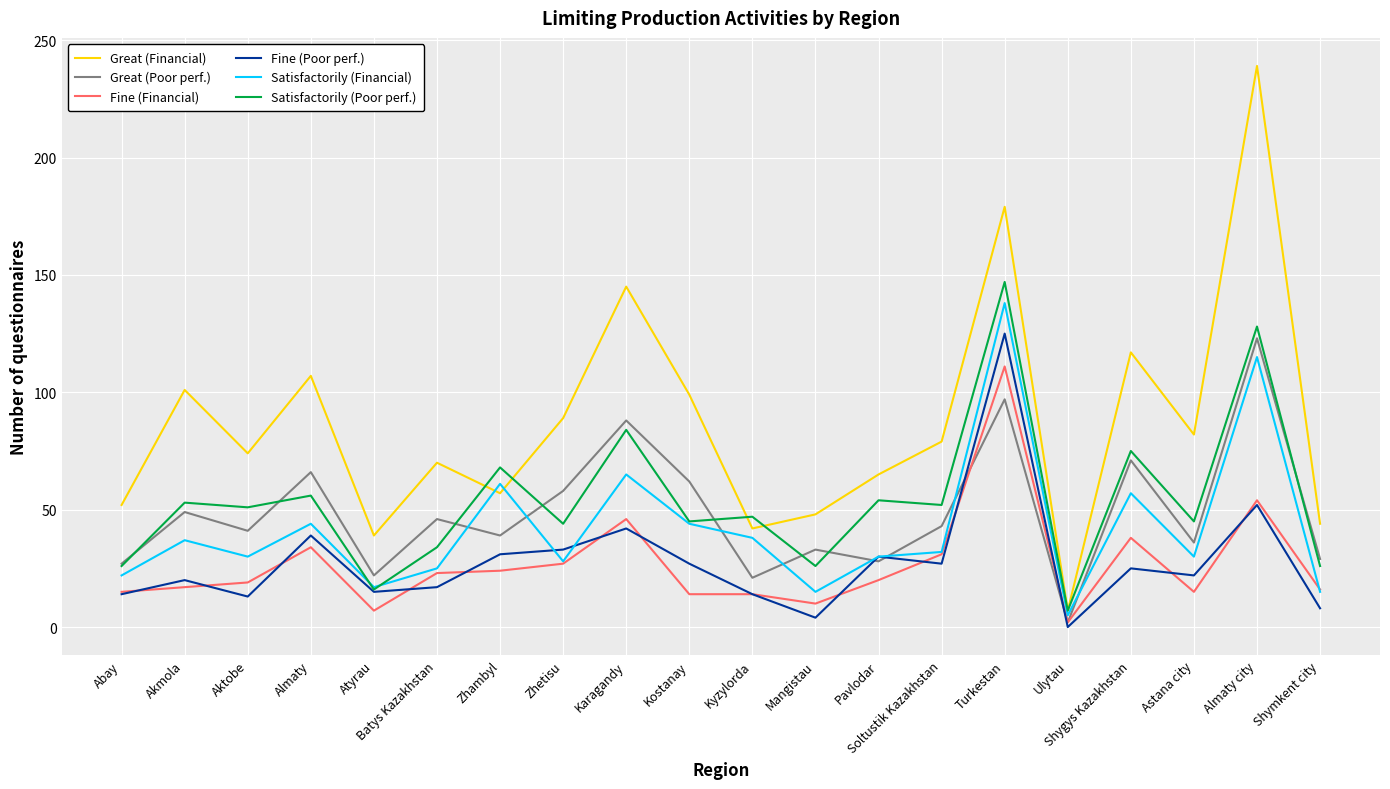

What is the difference between the Fine (Poor perf.) values at Akmola and Kostanay?

7